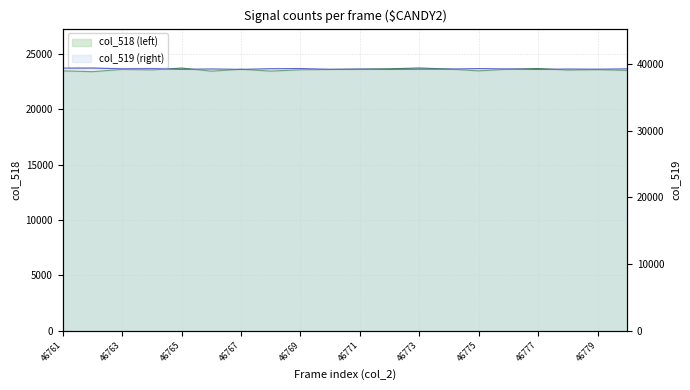

At which category is the sum across all series the highest?

46773